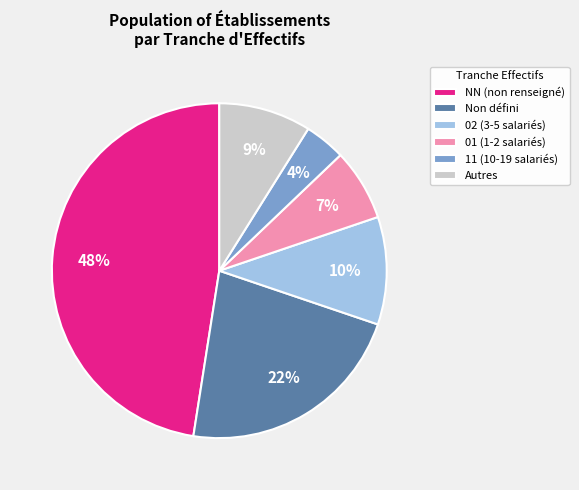

True or false: 02 (3-5 salariés) accounts for 22% of the total.

False